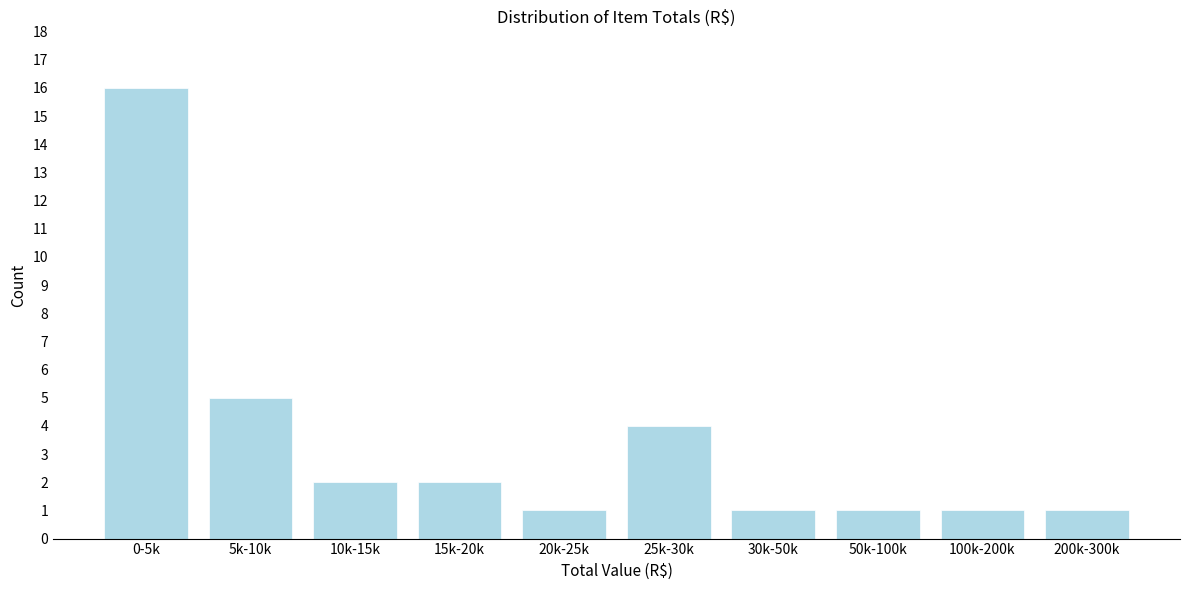

Reading right to left, list all the values displayed in this chart.

200k-300k=1	100k-200k=1	50k-100k=1	30k-50k=1	25k-30k=4	20k-25k=1	15k-20k=2	10k-15k=2	5k-10k=5	0-5k=16